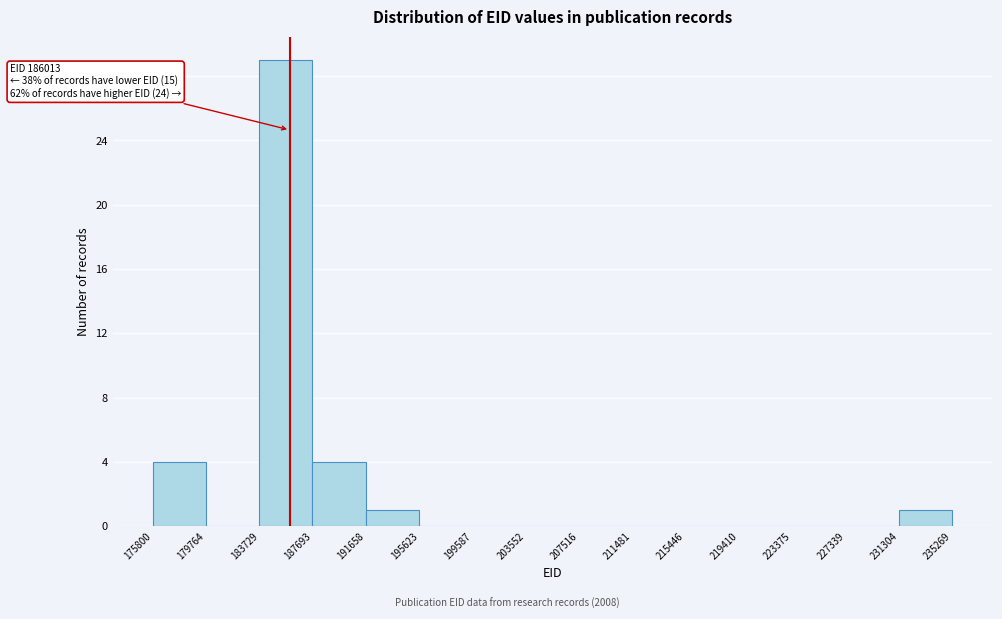

Over which range of the x-axis is the bar tallest?

183729 to 187693